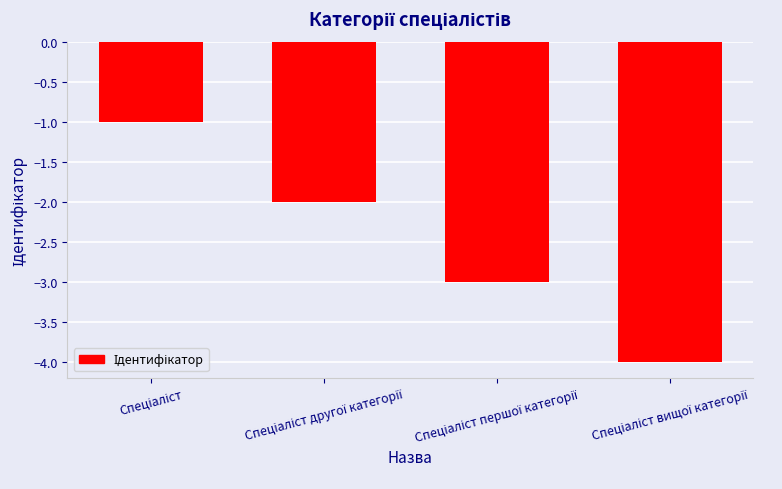

What is the difference between the maximum and second lowest values?

2